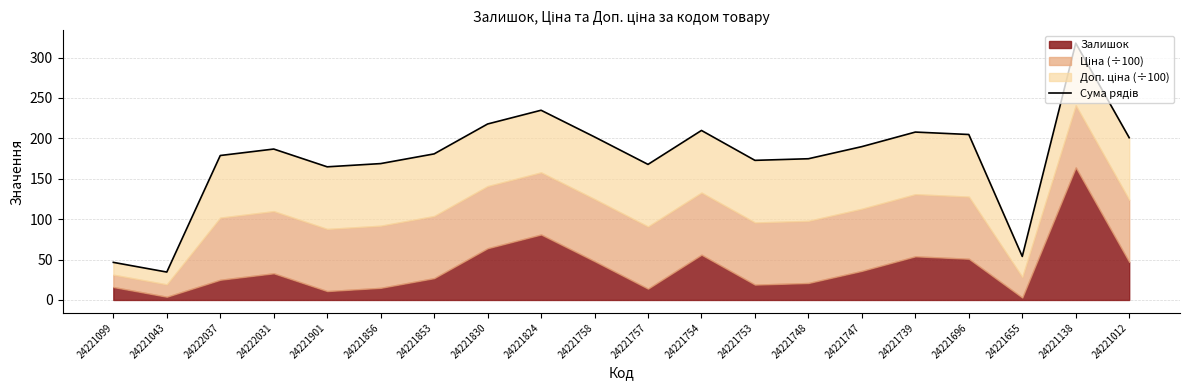

What is the sum of the values at 24222037 and 24221853?

359.5